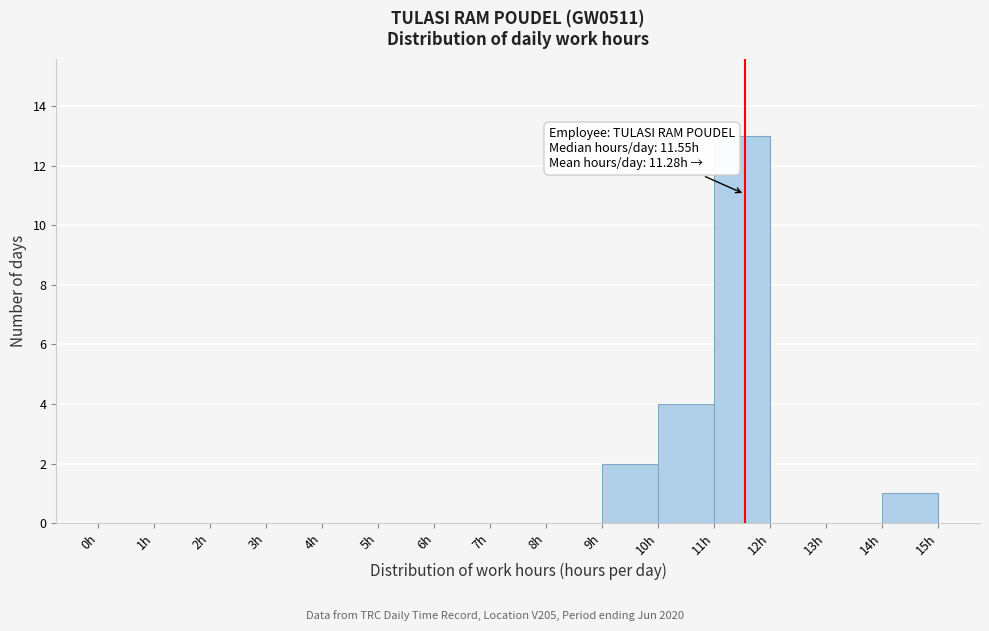

Over which range of the x-axis is the bar tallest?

11 to 12